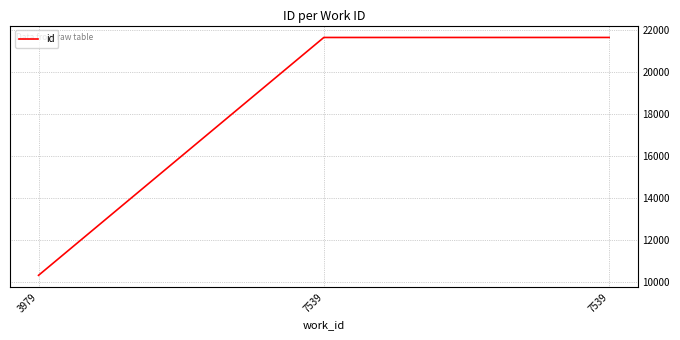

Where is the data nearest to the value 15997?

3979